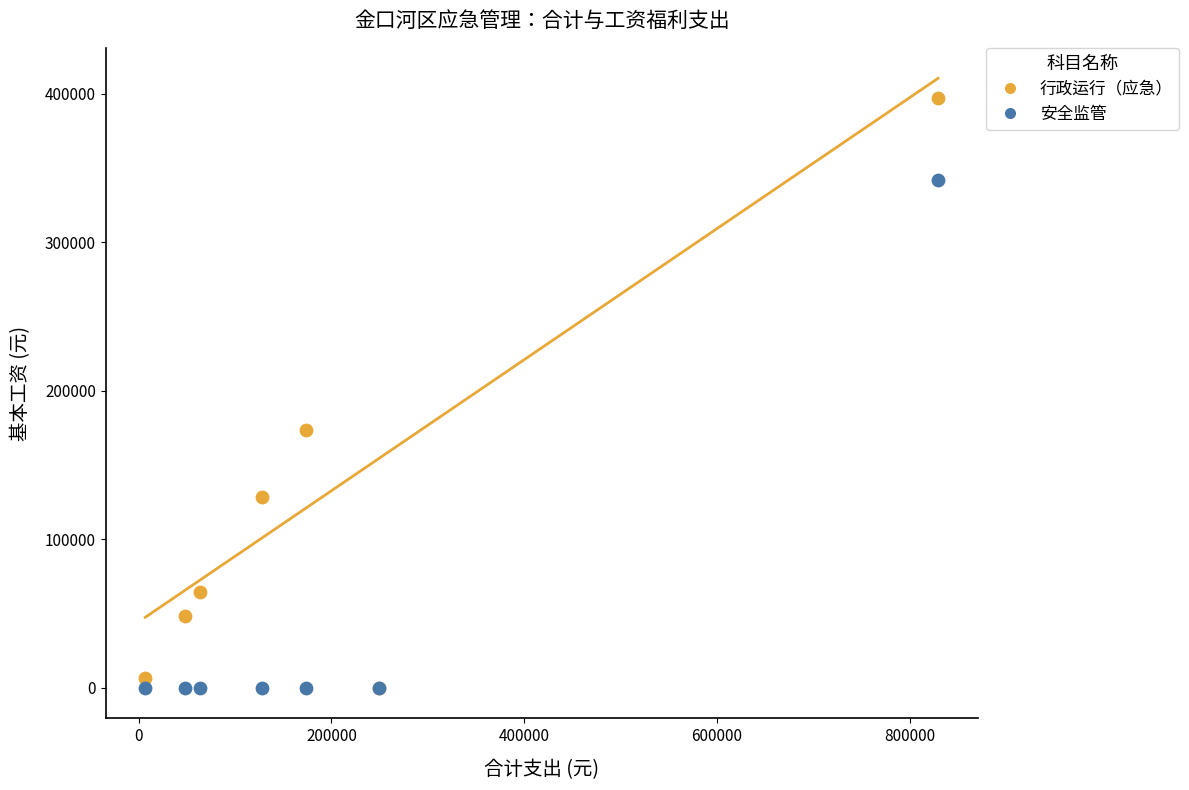

In the 行政运行（应急） series, what Y value is closest to 198570?

173448